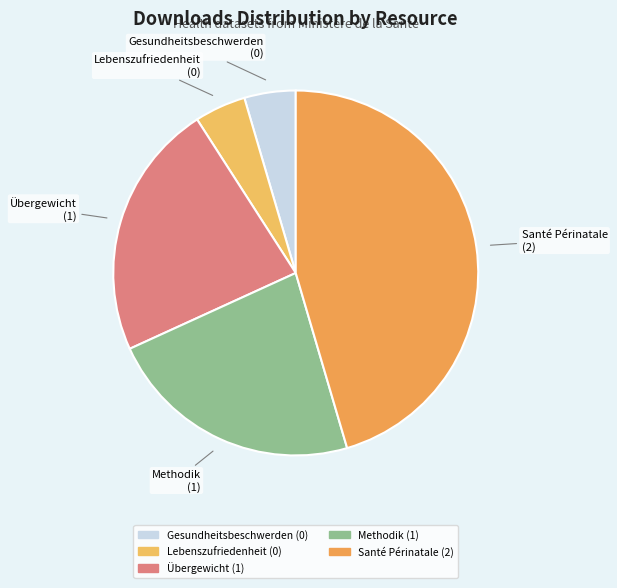

Does Gesundheitsbeschwerden account for over 50% of the chart?

No